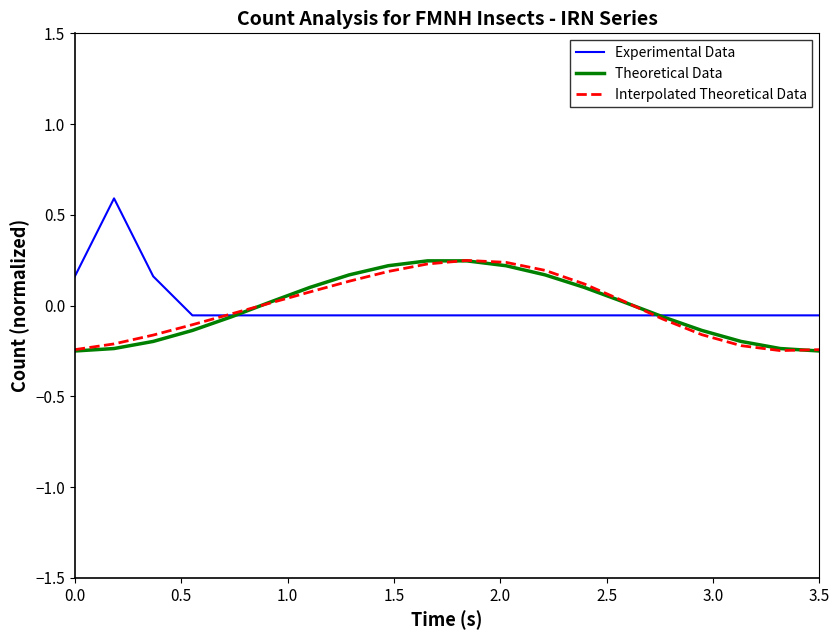

How many values in Interpolated Theoretical Data are below zero?

10